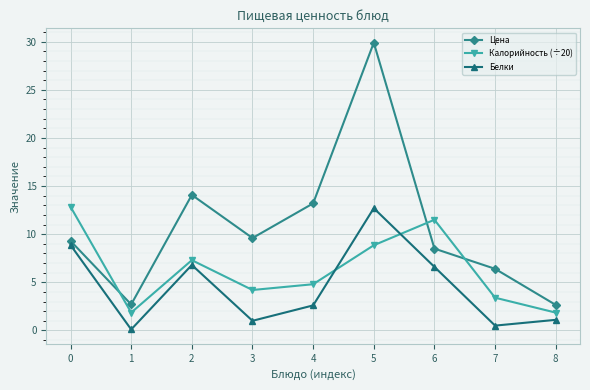

Does the chart display data point markers on the line(s)?

Yes